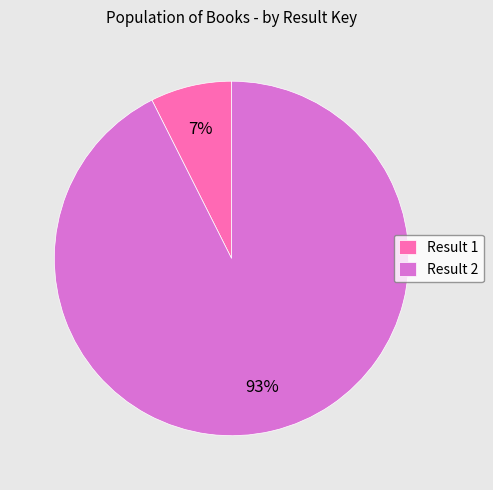

The Result 1 slice represents 1% of the pie. True or false?

False